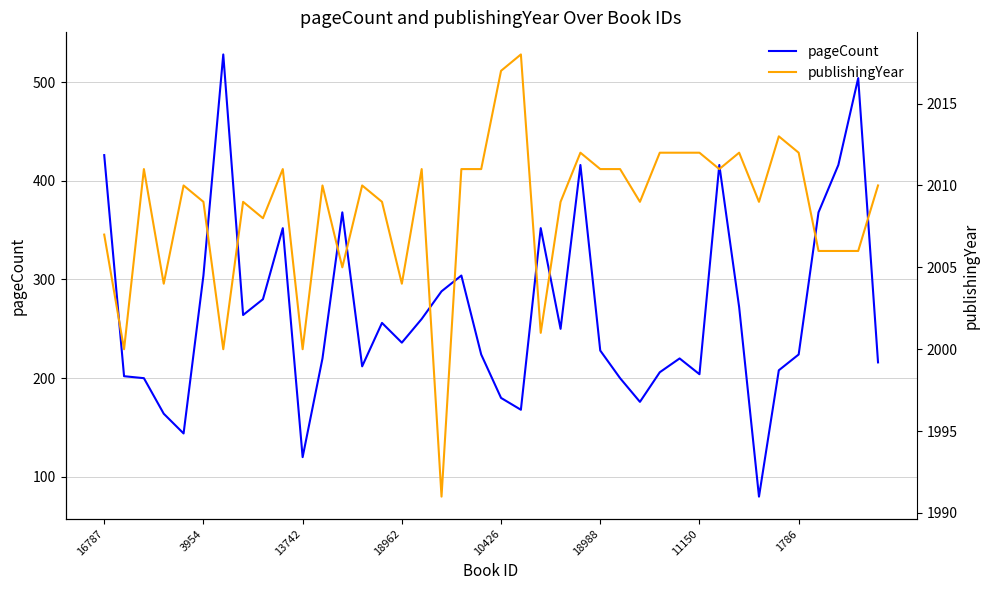

How many data points in publishingYear are less than 2010?

19